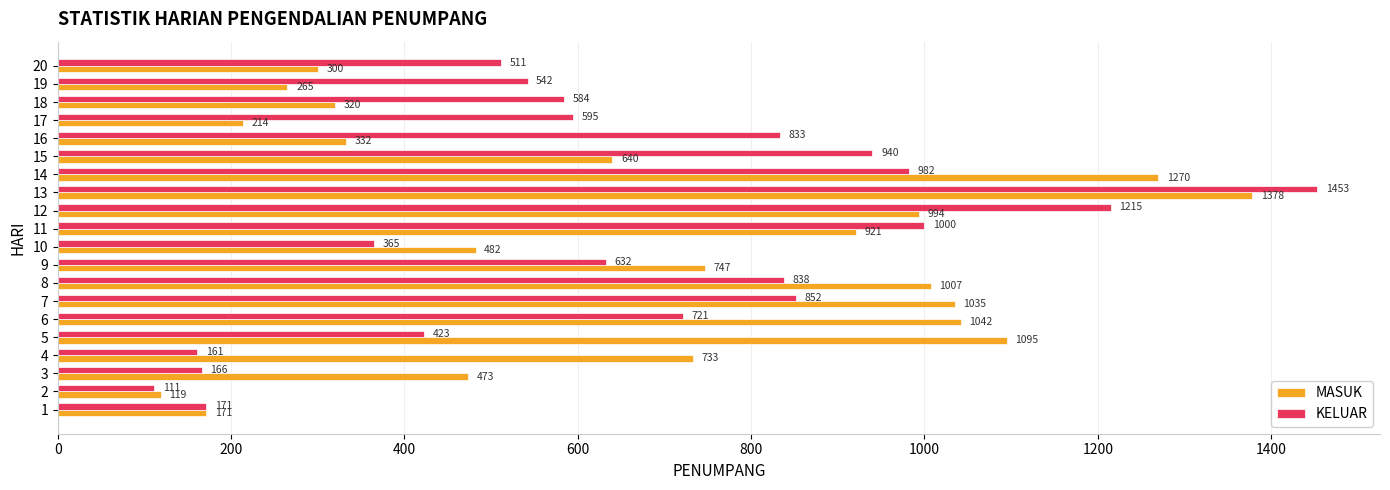

At which label does MASUK reach its minimum?

2